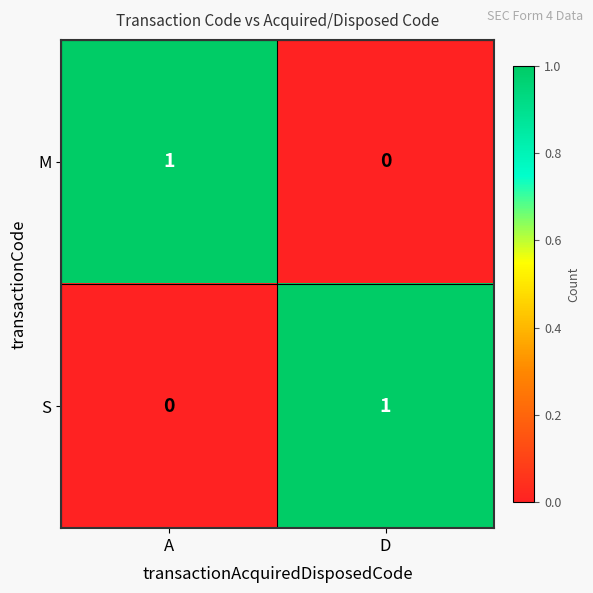

At which label does M reach its minimum?

D